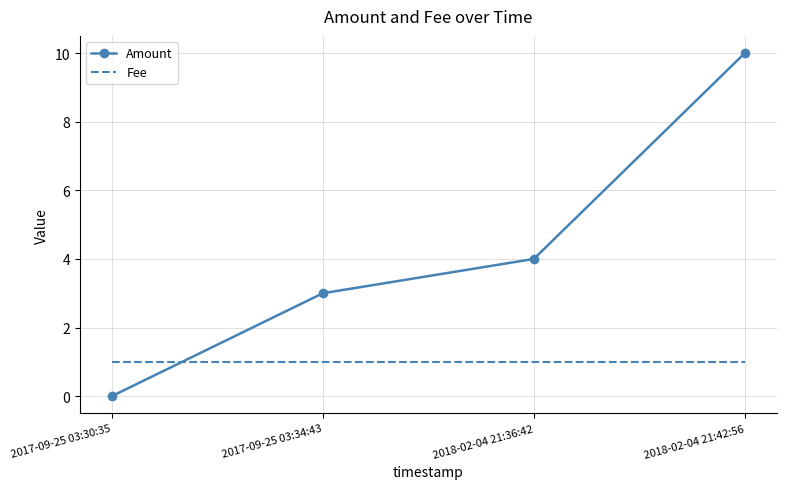

At which label is Amount closest to 5?

2018-02-04 21:36:42